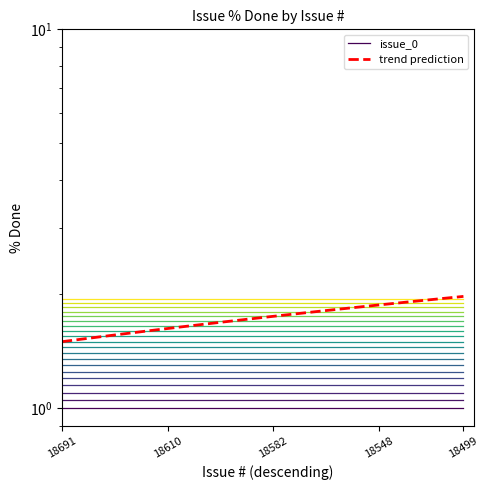

At how many categories does at least one series exceed 1?

20